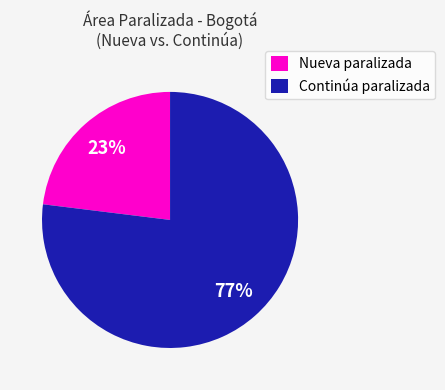

To the nearest percent, what portion does Continúa paralizada represent?

77%